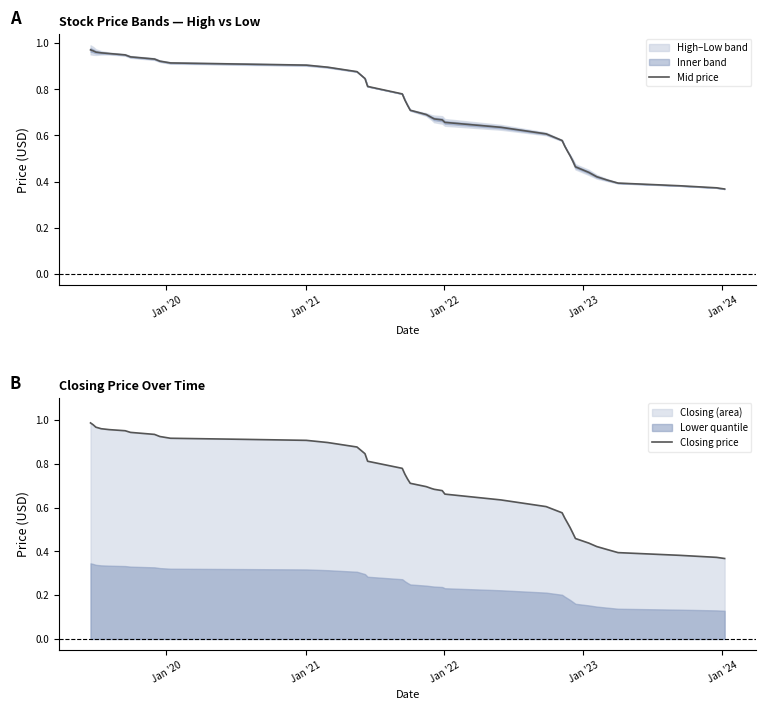

Does the chart display data point markers on the line(s)?

No